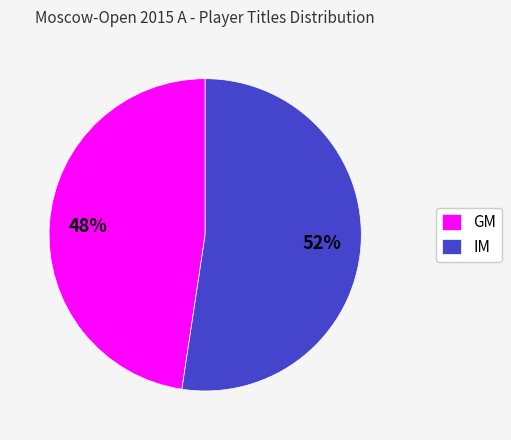

Which has a higher value, IM or GM?

IM